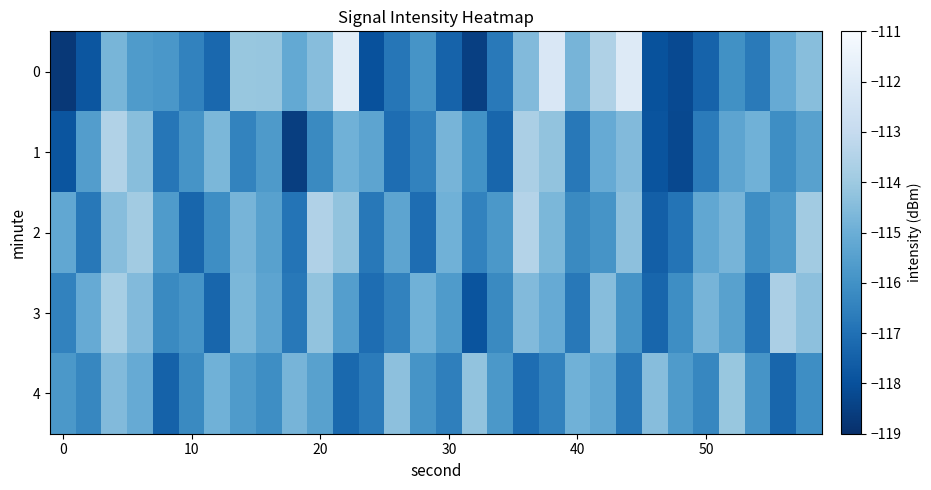

Reading right to left, list all the values displayed in this chart.

0: -114.4	-115.1	-116.7	-116.0	-117.4	-118.2	-117.9	-112.1	-113.6	-114.8	-112.2	-114.5	-116.7	-118.5	-117.4	-115.9	-116.8	-118.0	-111.9	-114.5	-115.2	-114.1	-114.1	-117.3	-116.5	-115.8	-115.7	-114.7	-117.8	-118.7
1: -115.5	-116.1	-114.9	-115.3	-116.7	-118.2	-117.9	-114.6	-115.1	-116.8	-114.2	-113.7	-117.3	-116.0	-114.8	-116.5	-117.1	-115.3	-114.9	-116.2	-118.6	-115.7	-116.4	-114.7	-115.9	-116.8	-114.4	-113.5	-115.6	-117.9
2: -113.9	-115.7	-116.1	-114.8	-115.2	-116.9	-117.6	-114.3	-115.9	-116.2	-114.7	-113.5	-115.8	-116.5	-114.9	-117.1	-115.3	-116.8	-114.2	-113.6	-116.9	-115.5	-114.8	-116.1	-117.3	-115.7	-113.9	-114.5	-116.8	-115.2
3: -114.3	-113.7	-116.9	-115.5	-114.8	-116.1	-117.3	-115.9	-114.5	-116.8	-115.1	-114.6	-116.2	-117.9	-115.7	-114.9	-116.5	-117.1	-115.6	-114.2	-116.8	-115.3	-114.7	-117.3	-115.9	-116.2	-114.6	-113.8	-115.1	-116.5
4: -116.1	-117.3	-115.9	-114.1	-116.3	-115.7	-114.5	-116.8	-115.2	-114.9	-116.5	-117.1	-115.8	-114.2	-116.6	-115.9	-114.3	-116.7	-117.2	-115.5	-114.8	-116.1	-115.7	-114.9	-116.2	-117.5	-115.1	-114.6	-116.3	-115.8